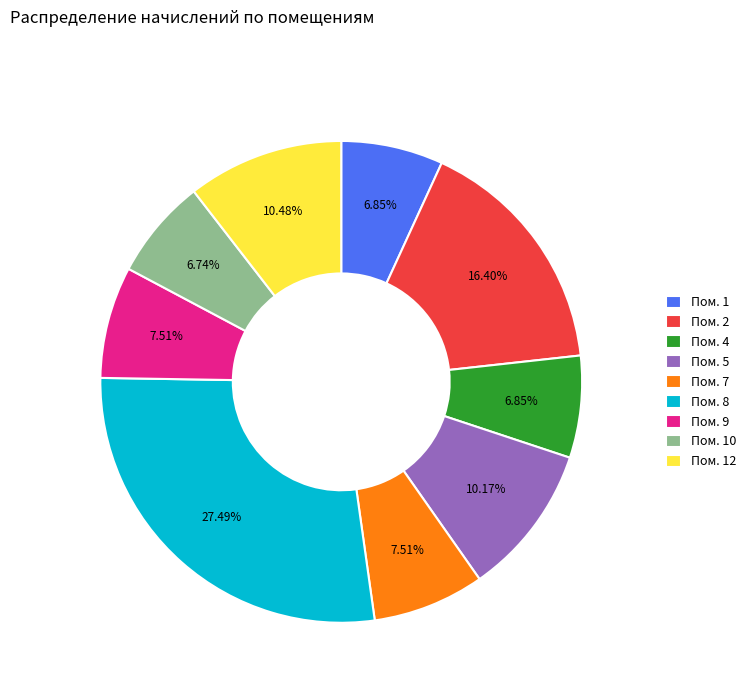

Which has a higher value, Пом. 7 or Пом. 4?

Пом. 7